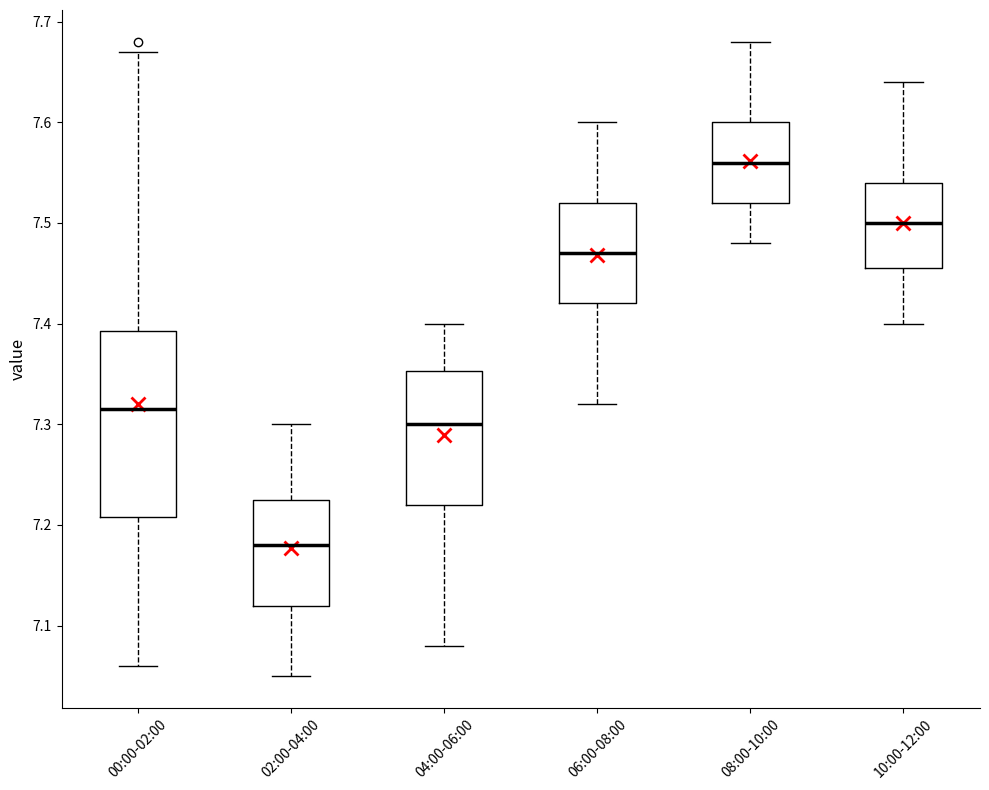

Which box is the tallest, from its lower edge to its upper edge?

00:00-02:00